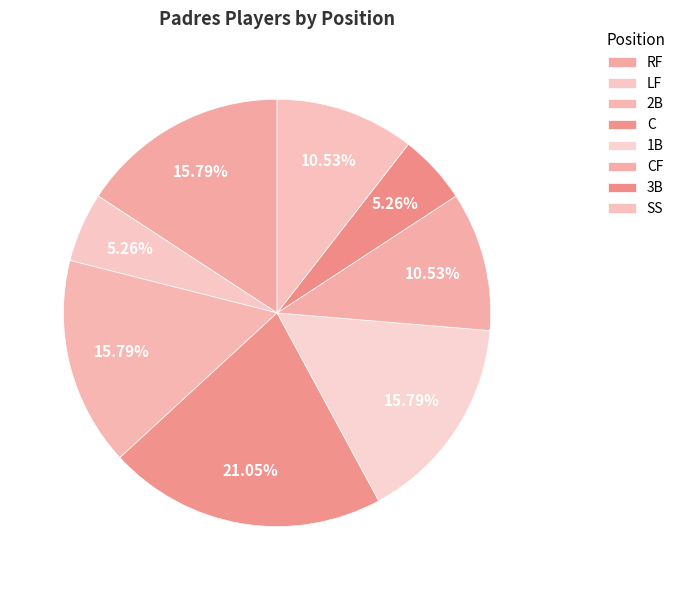

Does LF account for over 50% of the chart?

No